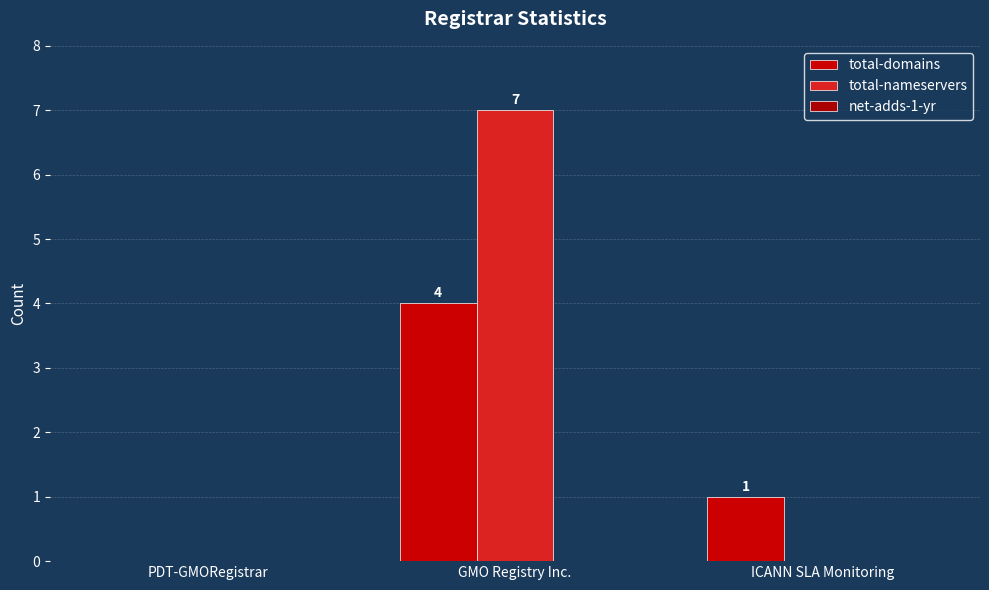

Which series has the largest range (max minus min)?

total-nameservers